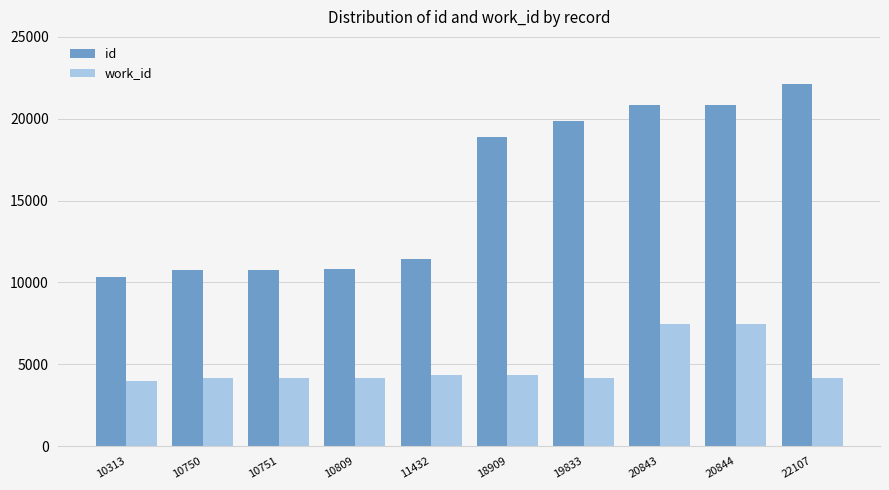

At which label is id closest to 16210?

18909